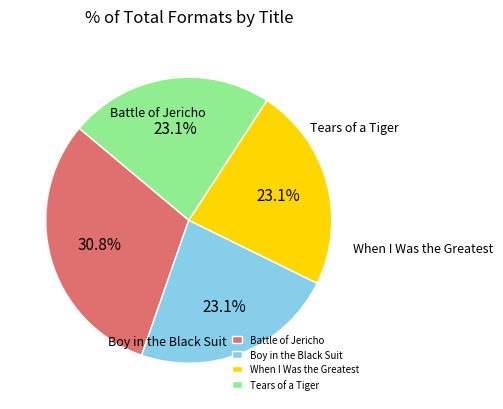

To the nearest percent, what is the difference between the largest and smallest slice percentages?

8%